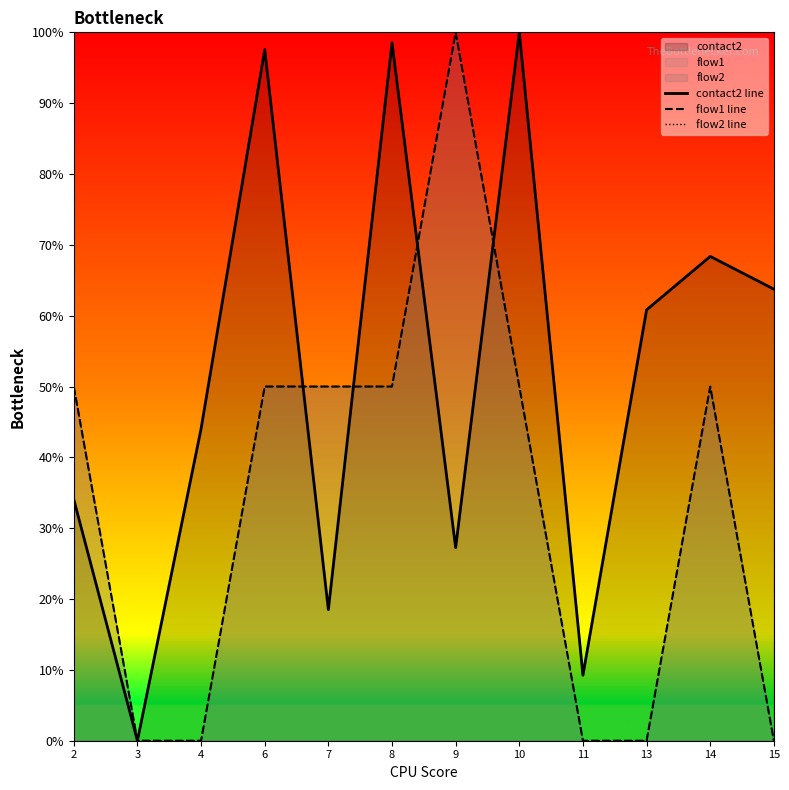

Between 10 and 8, which is larger?

10